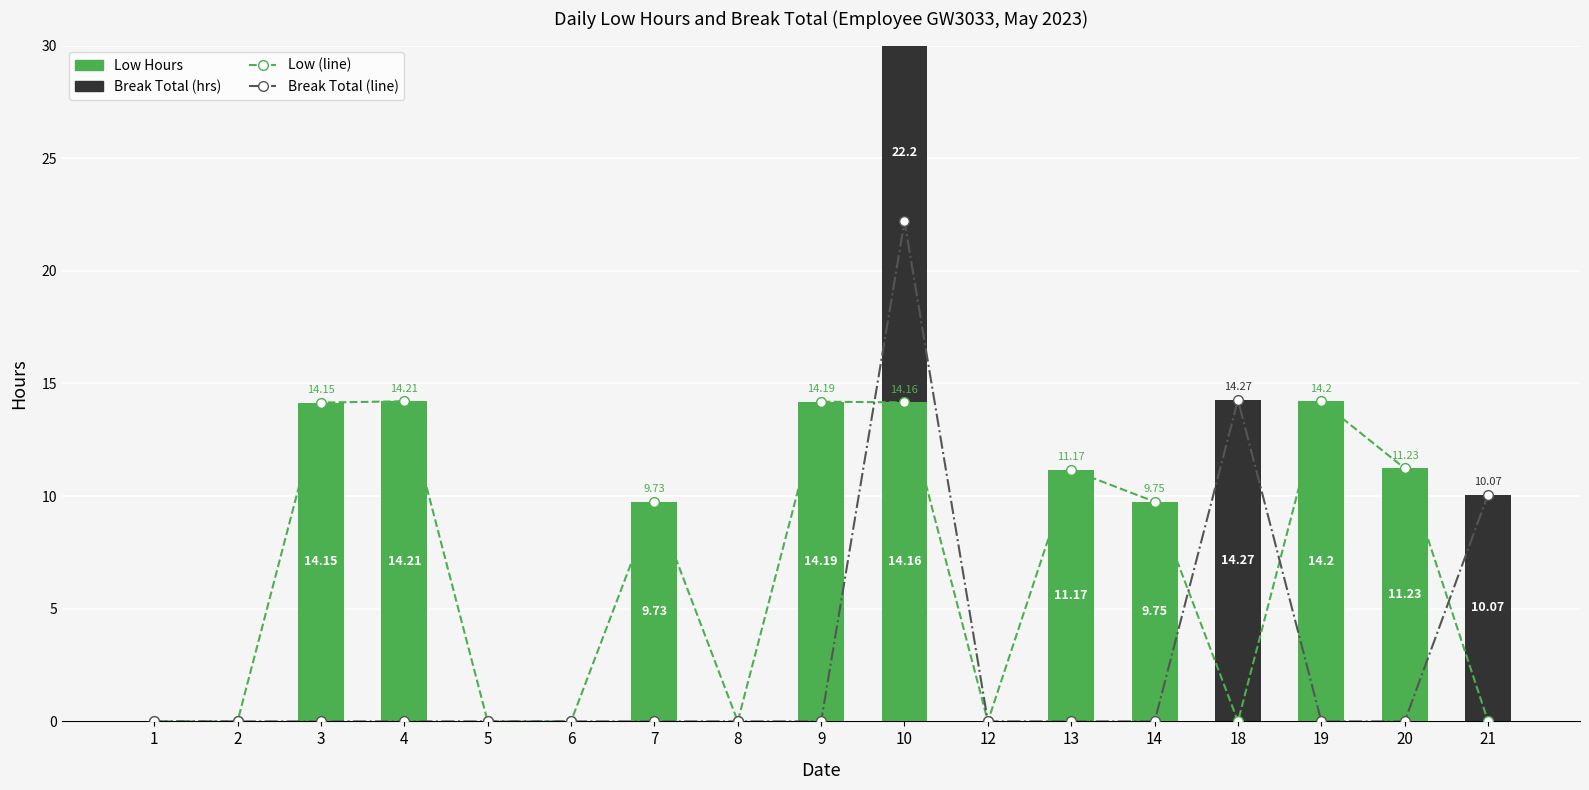

The Low (line) series shows 14.2 at 19. True or false?

True